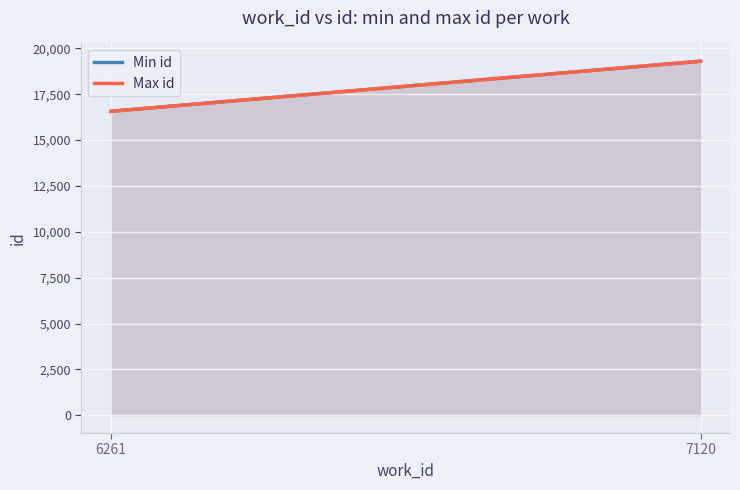

What is the lowest value of the Max id series?

16568